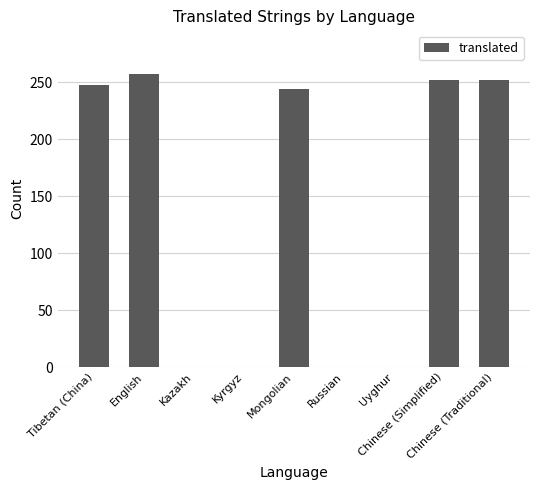

Are the bars horizontal?

No